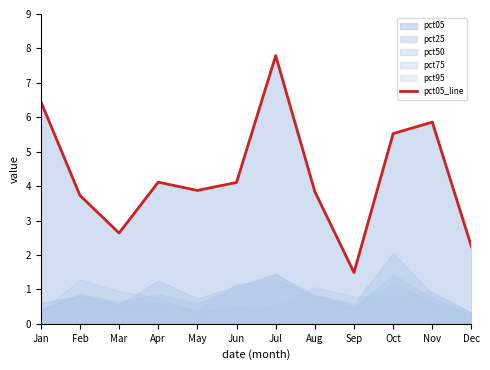

List the labels in order of value, smallest first.

Sep, Dec, Mar, Feb, Aug, May, Jun, Apr, Oct, Nov, Jan, Jul